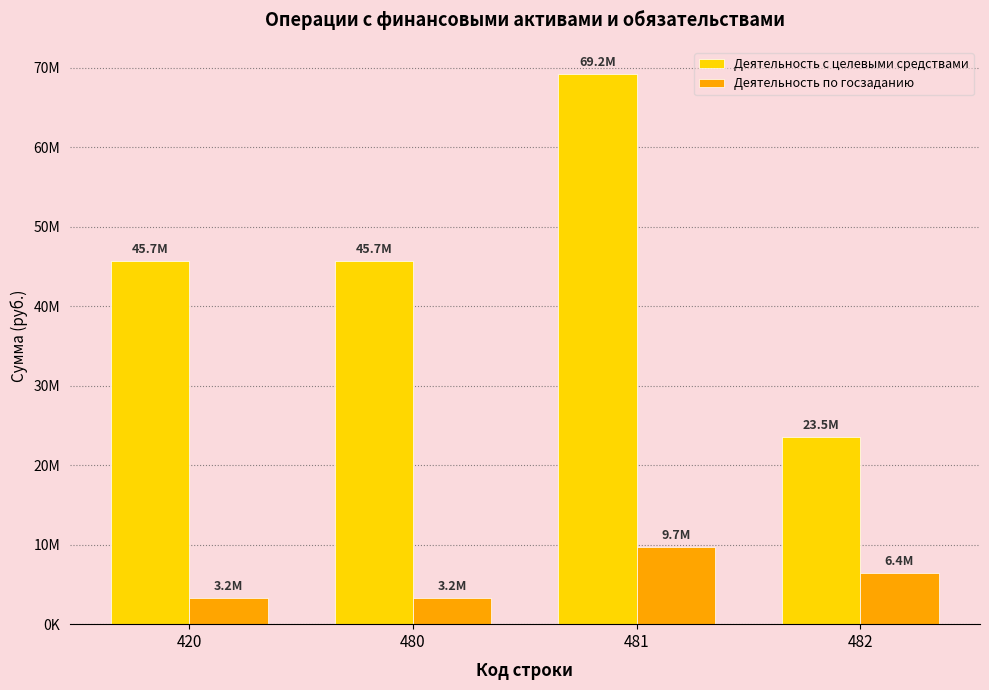

Is the value of Деятельность с целевыми средствами at 480 greater than the value of Деятельность по госзаданию at 480?

Yes